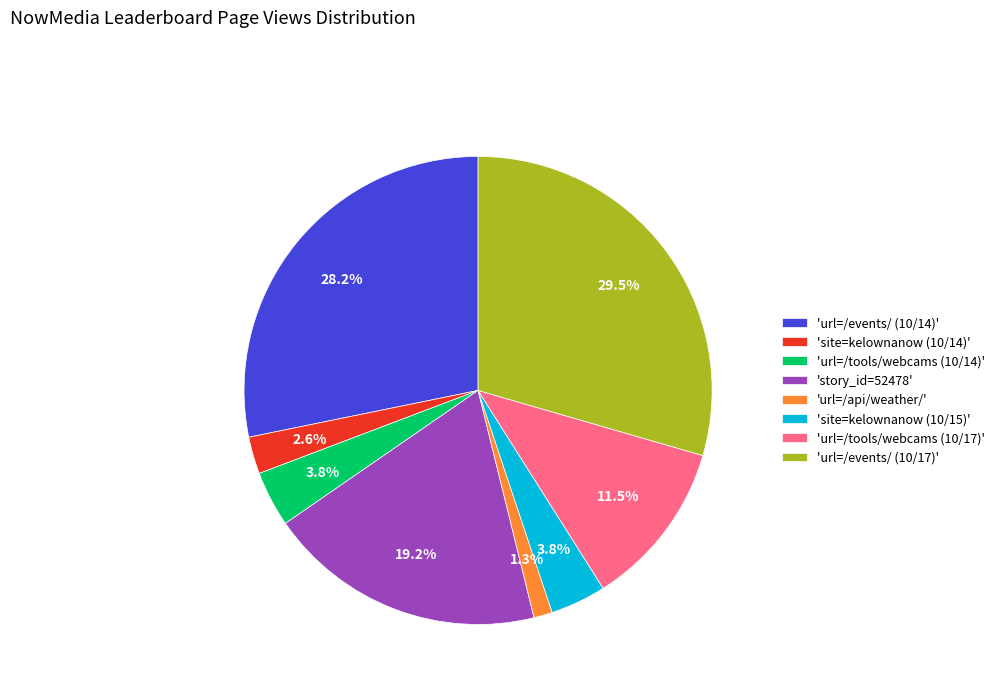

Combined, do 'site=kelownanow (10/14)' and 'story_id=52478' account for over 50%?

No